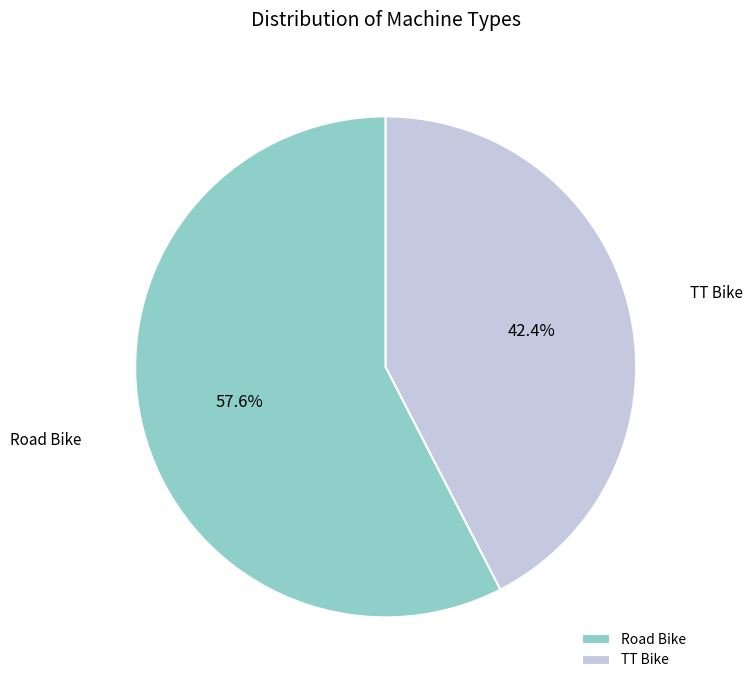

Between Road Bike and TT Bike, which is larger?

Road Bike